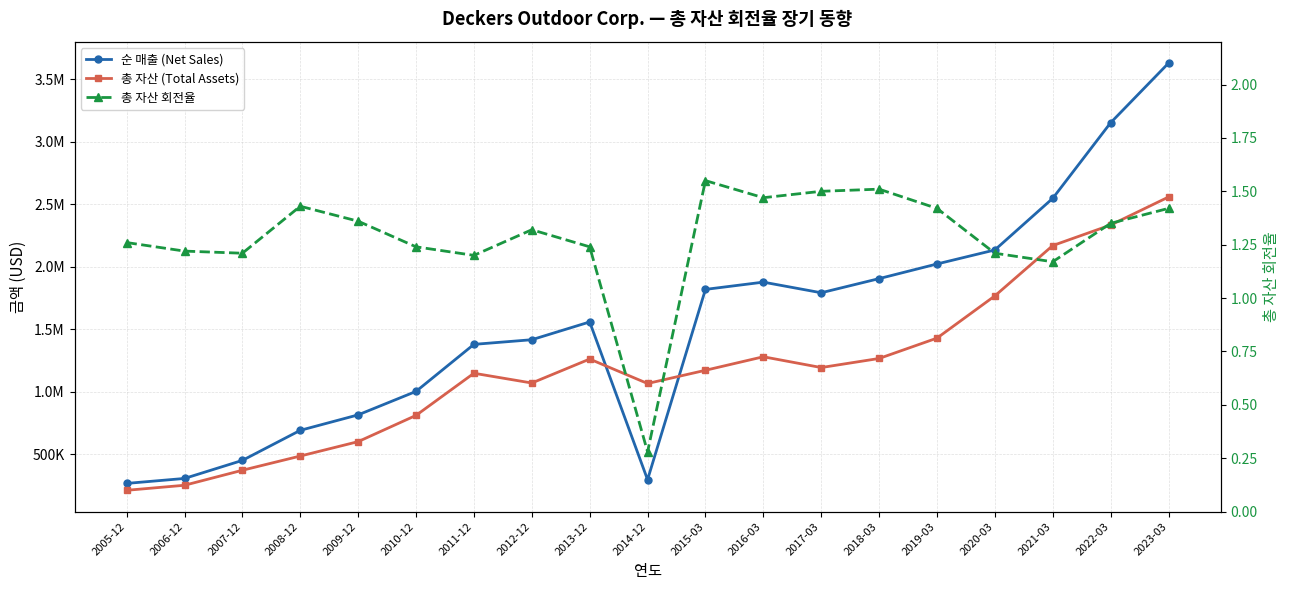

True or false: 순 매출 (Net Sales) and 총 자산 회전율 intersect in this chart.

False